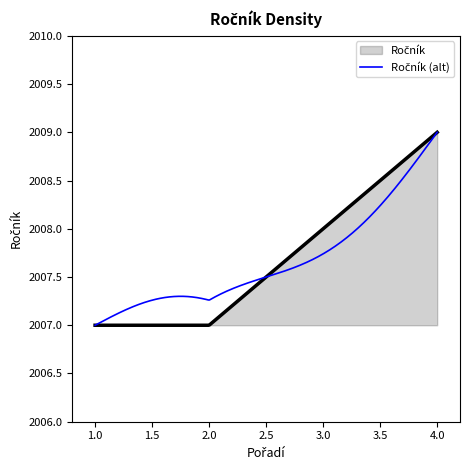

How many lines are shown in the chart?

2